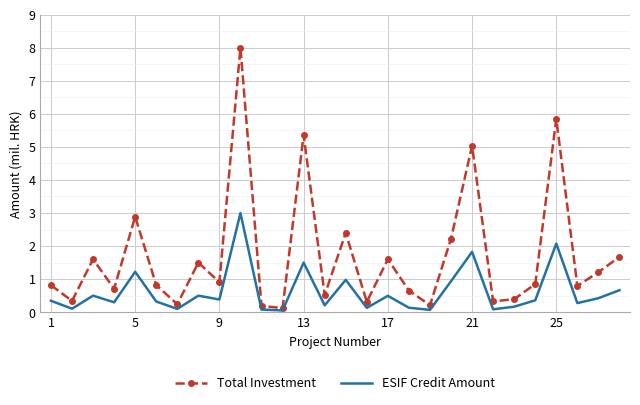

What is the highest value of the Total Investment series?

8.0